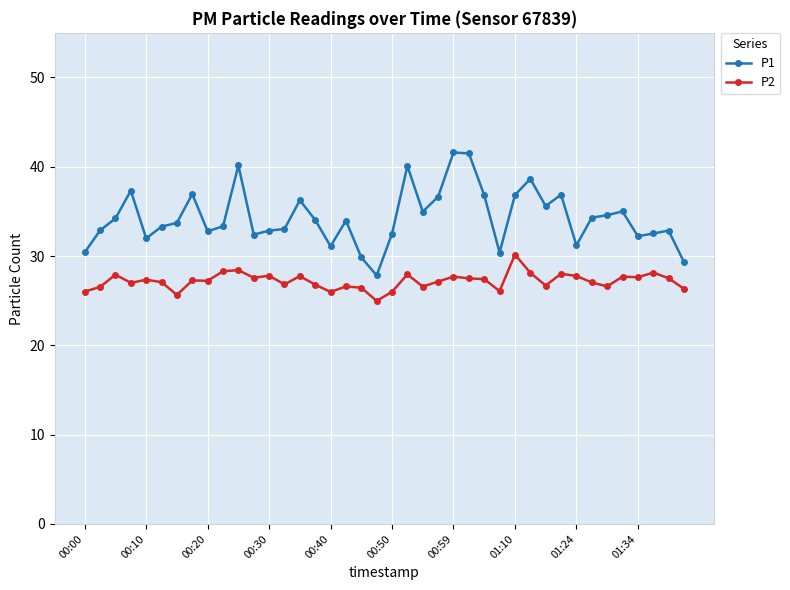

What is the value of the P2 point at the 31st from the left?

26.7